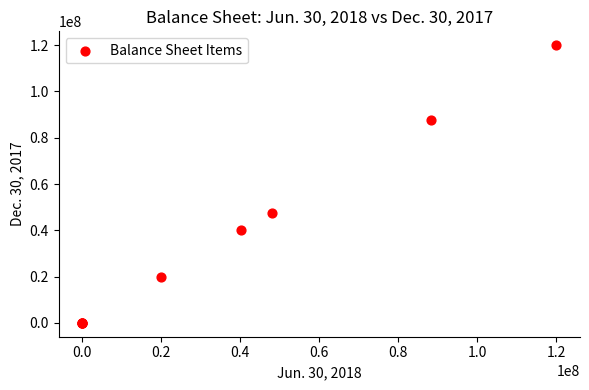

What Y value in the scatter plot is closest to 60000000?

47402000.0